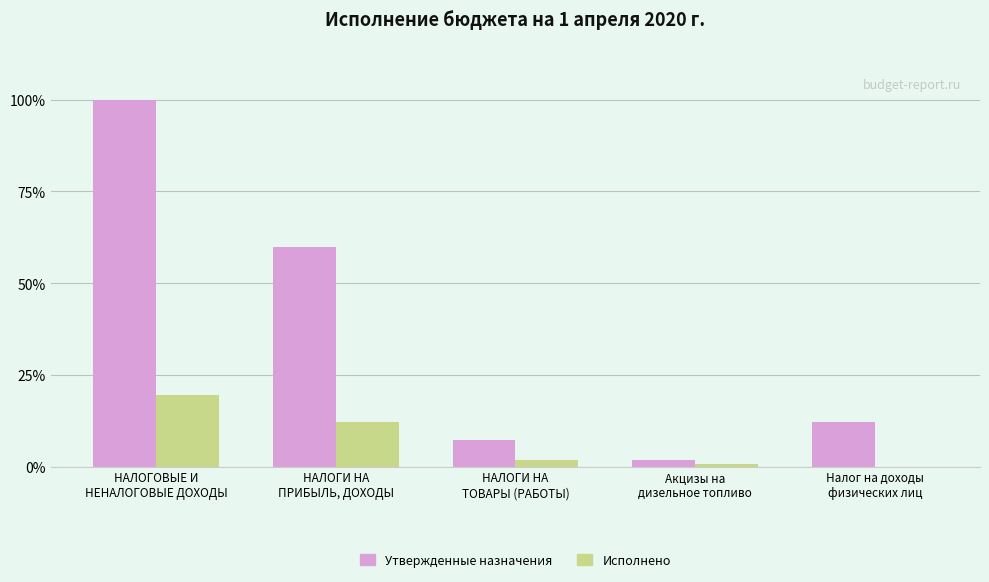

Where is Исполнено nearest to the value 9?

НАЛОГИ НА
ПРИБЫЛЬ, ДОХОДЫ